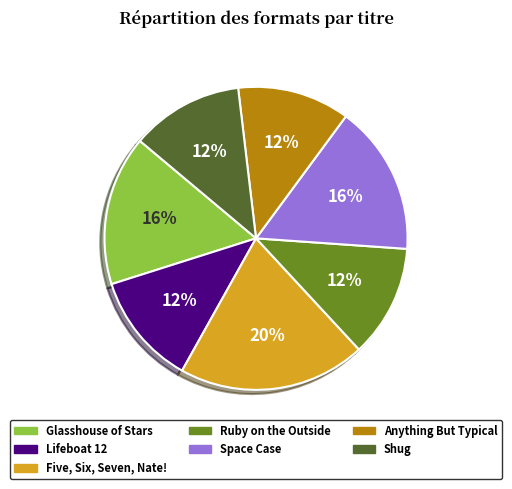

Is Five, Six, Seven, Nate! the majority of the pie?

No